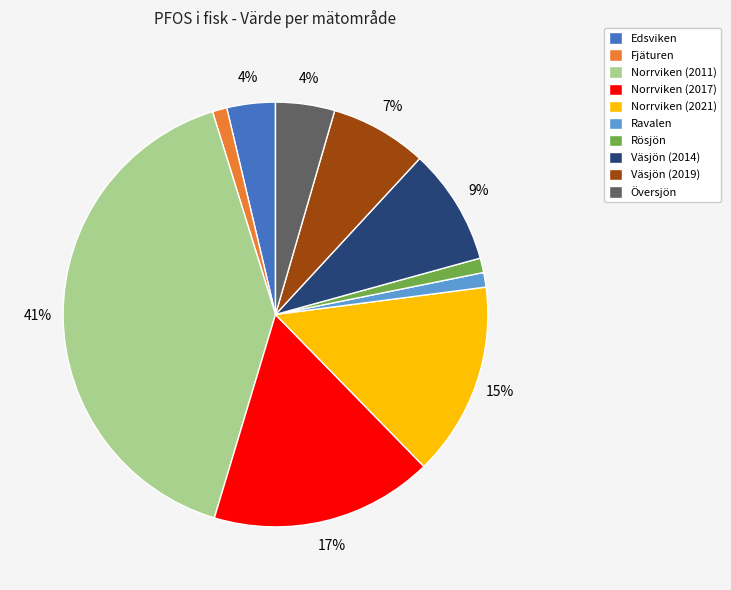

To the nearest percent, what is the combined percentage of Norrviken (2017) and Översjön?

21%